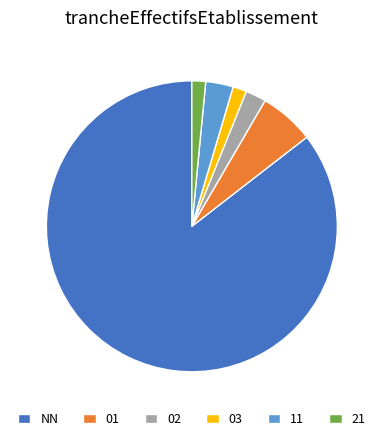

How many segments does this pie chart have?

6